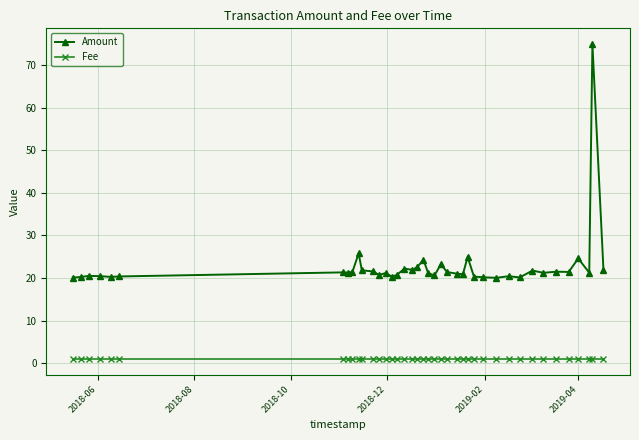

Which series has the widest spread of values?

Amount